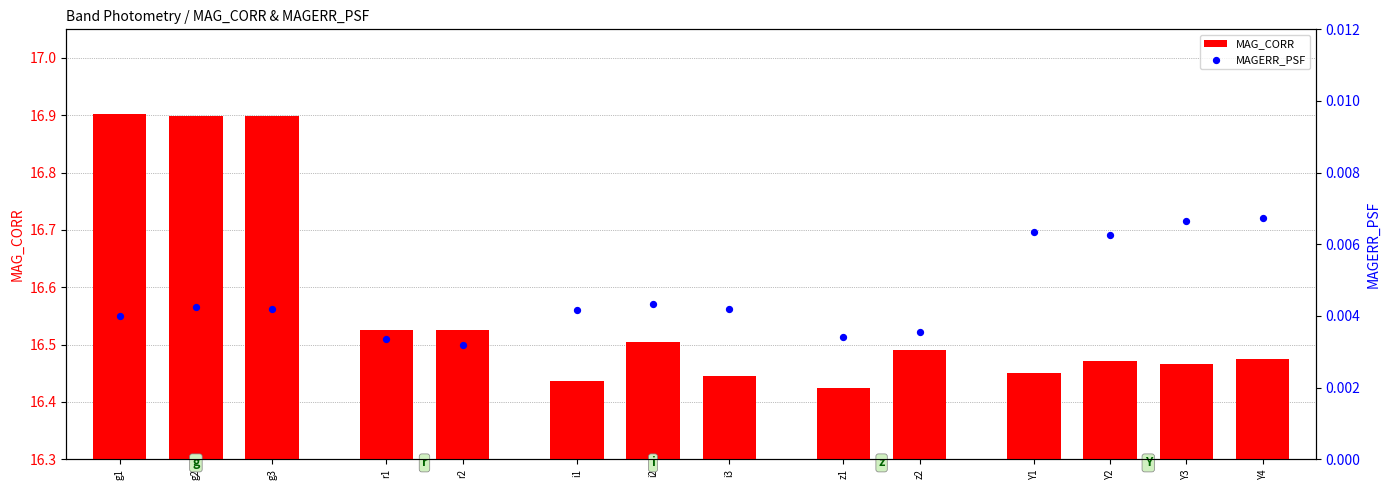

Which series has the largest total across all categories?

MAG_CORR